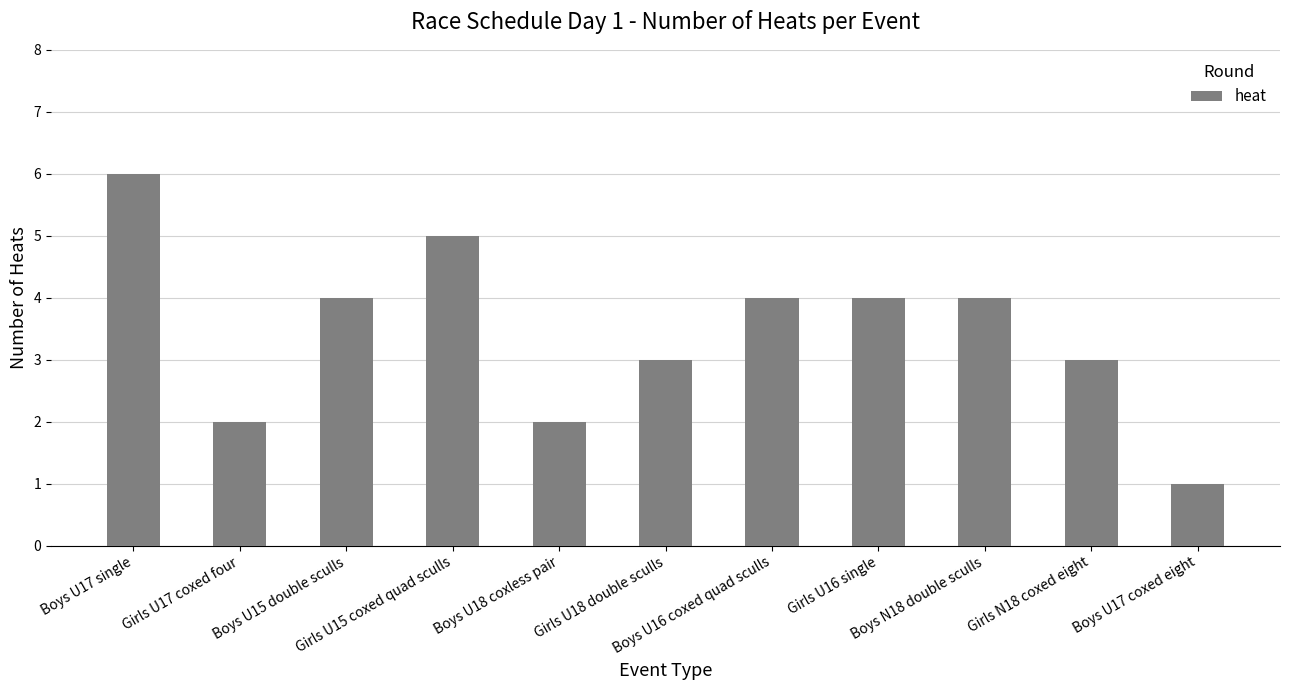

Reading right to left, list all the values displayed in this chart.

Boys U17 coxed eight=1	Girls N18 coxed eight=3	Boys N18 double sculls=4	Girls U16 single=4	Boys U16 coxed quad sculls=4	Girls U18 double sculls=3	Boys U18 coxless pair=2	Girls U15 coxed quad sculls=5	Boys U15 double sculls=4	Girls U17 coxed four=2	Boys U17 single=6